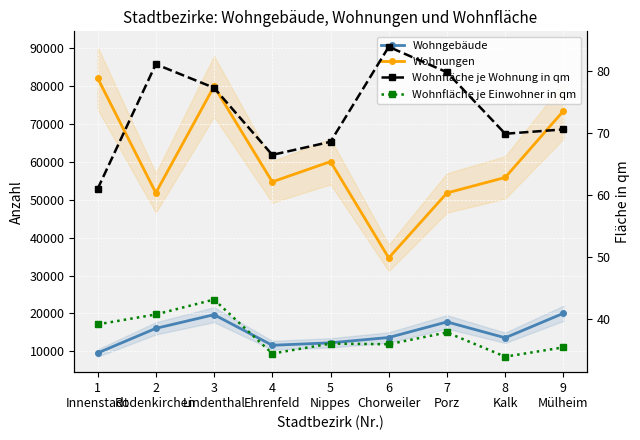

What is the sum of the Wohnfläche je Wohnung in qm values at 4
Ehrenfeld and 3
Lindenthal?

143.8